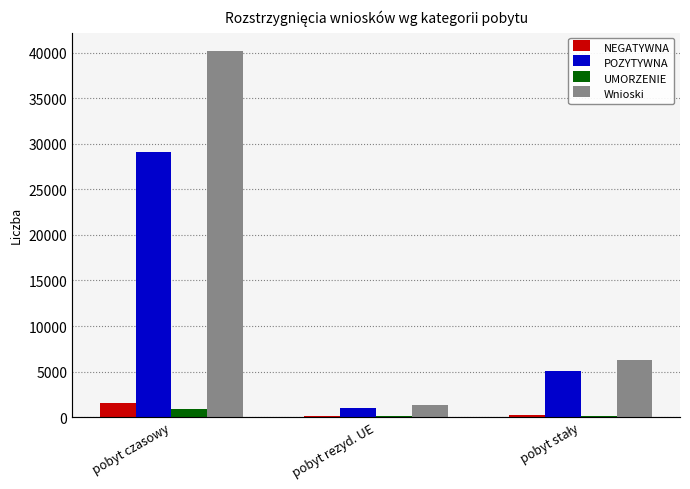

At how many categories does at least one series exceed 19137?

1